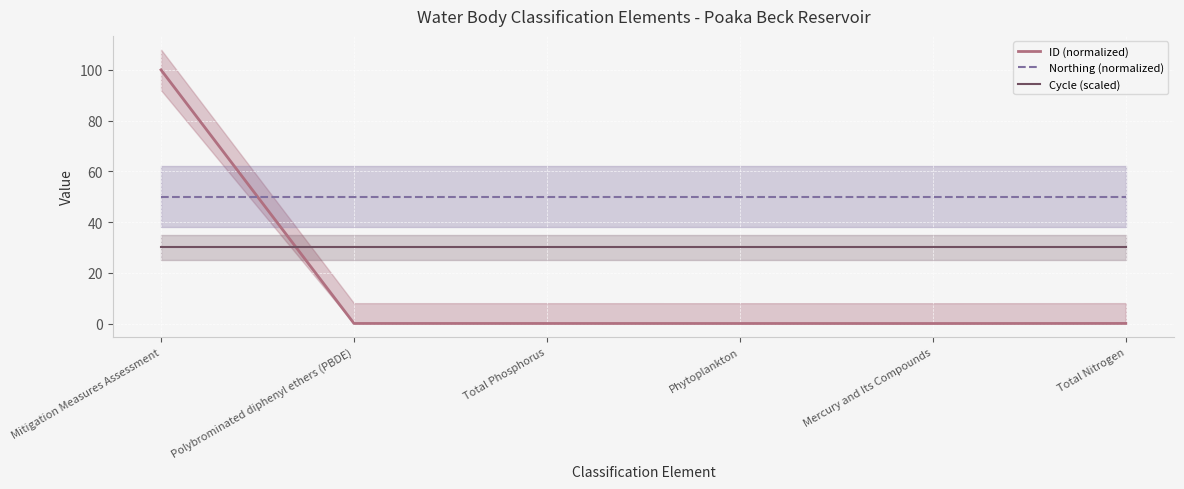

Reading right to left, extract all data points from this chart.

ID (normalized): Total Nitrogen=0.0	Mercury and Its Compounds=0.0	Phytoplankton=0.0	Total Phosphorus=0.0	Polybrominated diphenyl ethers (PBDE)=0.0	Mitigation Measures Assessment=100.0
Northing (normalized): Total Nitrogen=50.0	Mercury and Its Compounds=50.0	Phytoplankton=50.0	Total Phosphorus=50.0	Polybrominated diphenyl ethers (PBDE)=50.0	Mitigation Measures Assessment=50.0
Cycle (scaled): Total Nitrogen=30.0	Mercury and Its Compounds=30.0	Phytoplankton=30.0	Total Phosphorus=30.0	Polybrominated diphenyl ethers (PBDE)=30.0	Mitigation Measures Assessment=30.0